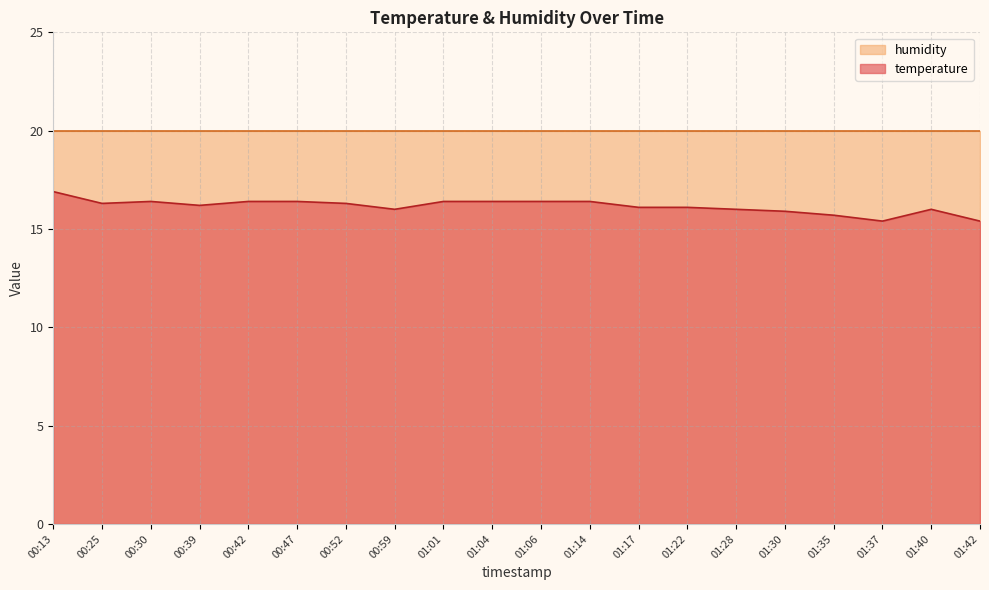

Approximately how many times larger is the value at 00:25 compared to 01:42?

1.1